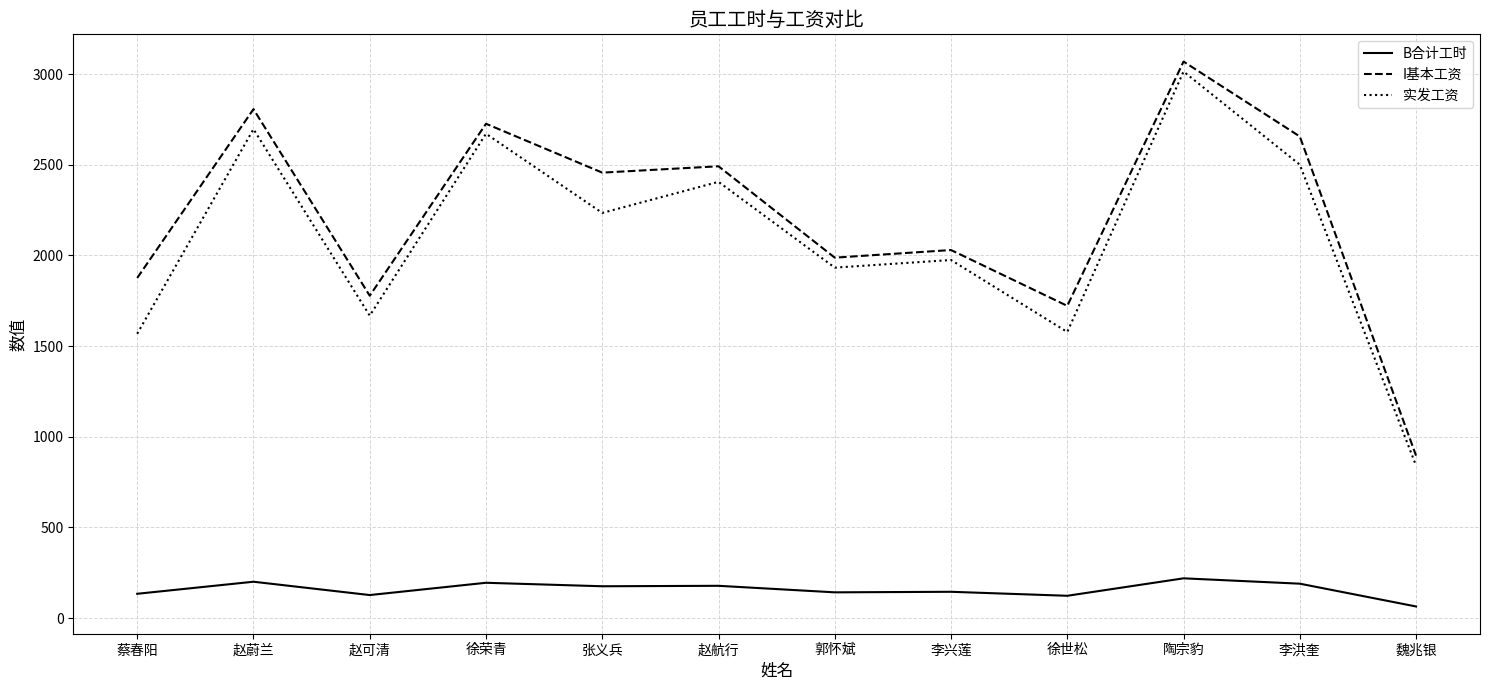

What is the difference between the maximum and minimum values in the 实发工资 series?

2173.5